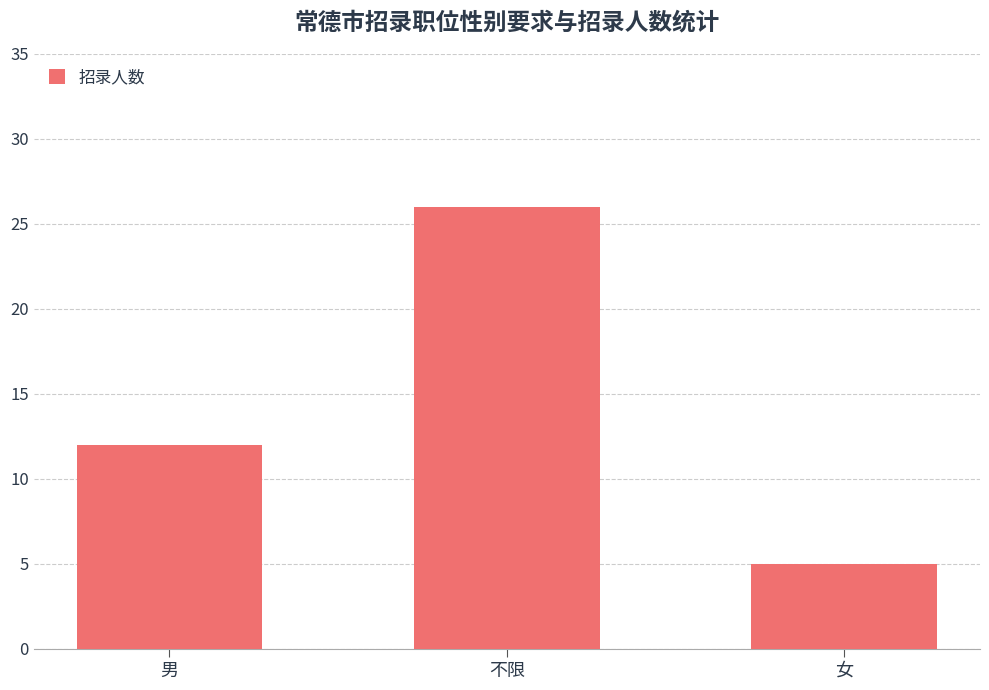

Does the chart contain any negative values?

No